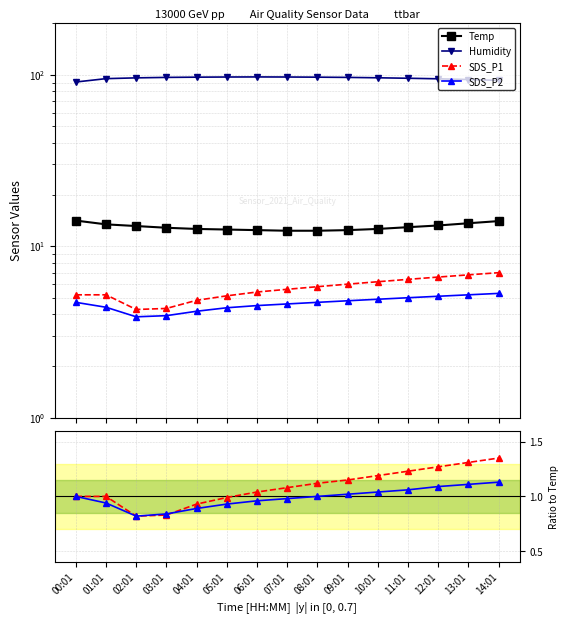

At which category does SDS_P1 reach its first local valley?

02:01